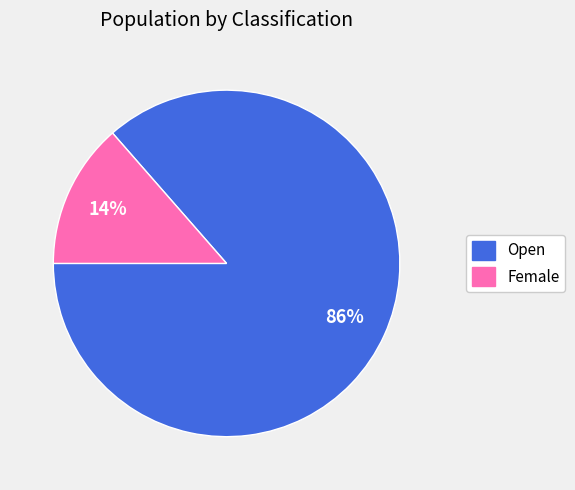

How many segments does this pie chart have?

2